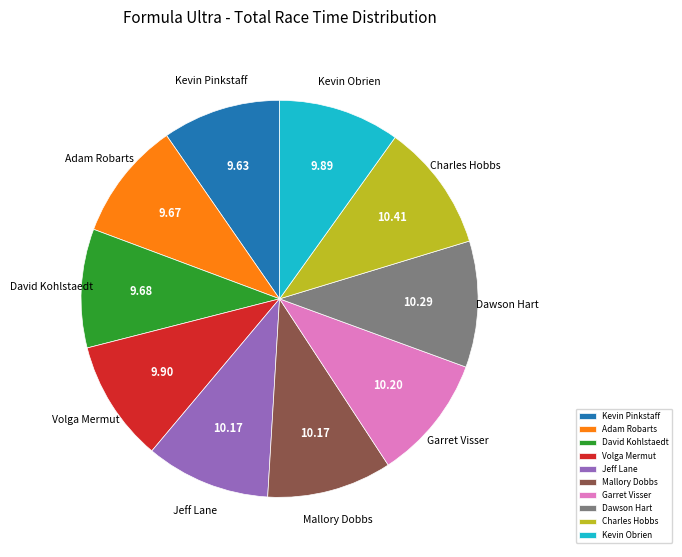

True or false: Volga Mermut accounts for 23% of the total.

False